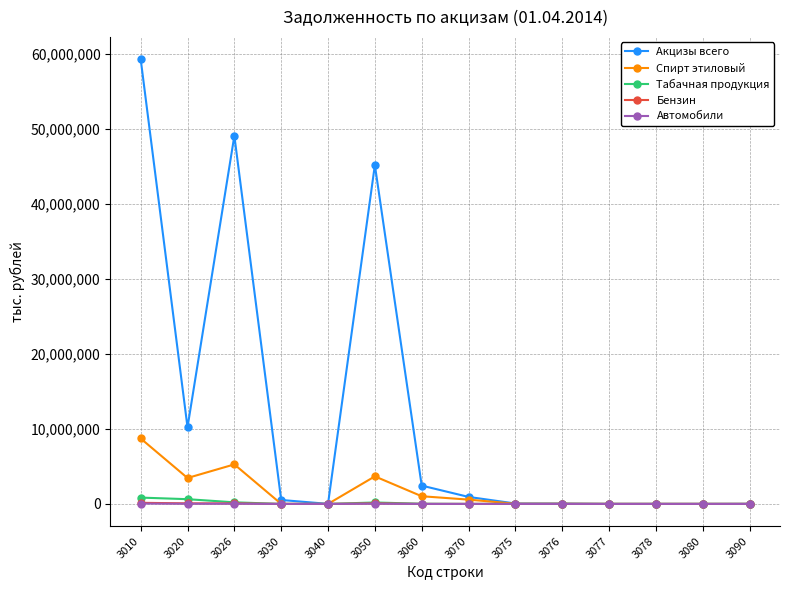

What is the value of the Автомобили point at the 1st from the left?

45406